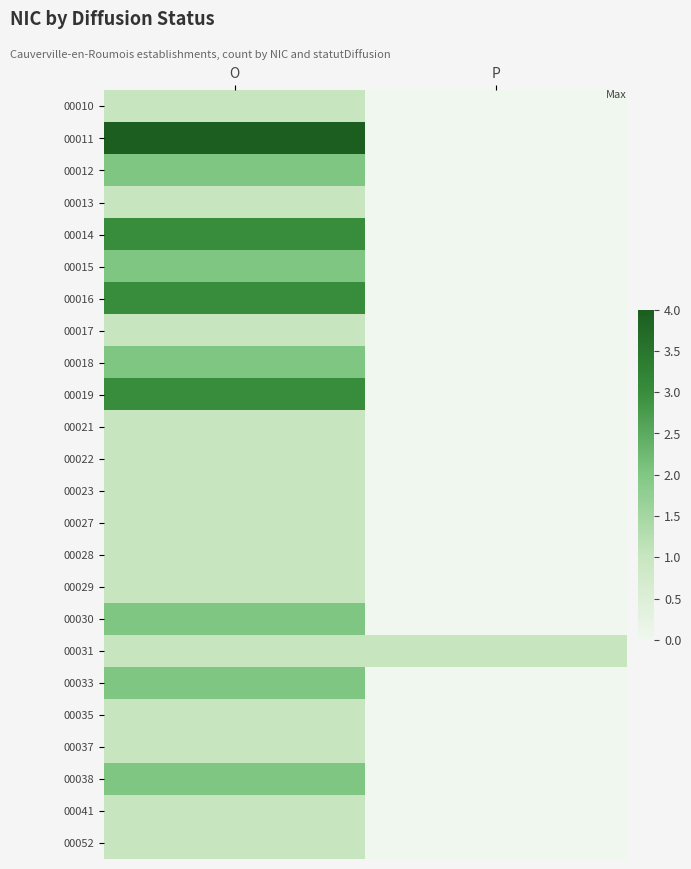

What is the total value across all series at P?

1